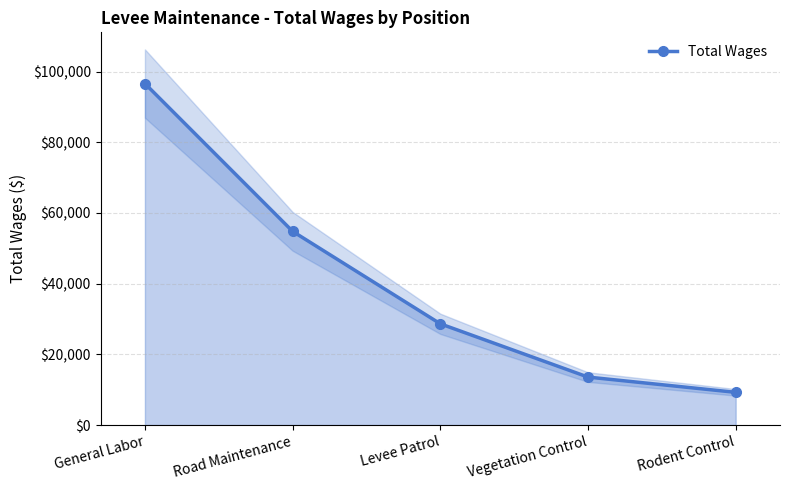

List the labels in order of value, largest first.

General Labor, Road Maintenance, Levee Patrol, Vegetation Control, Rodent Control